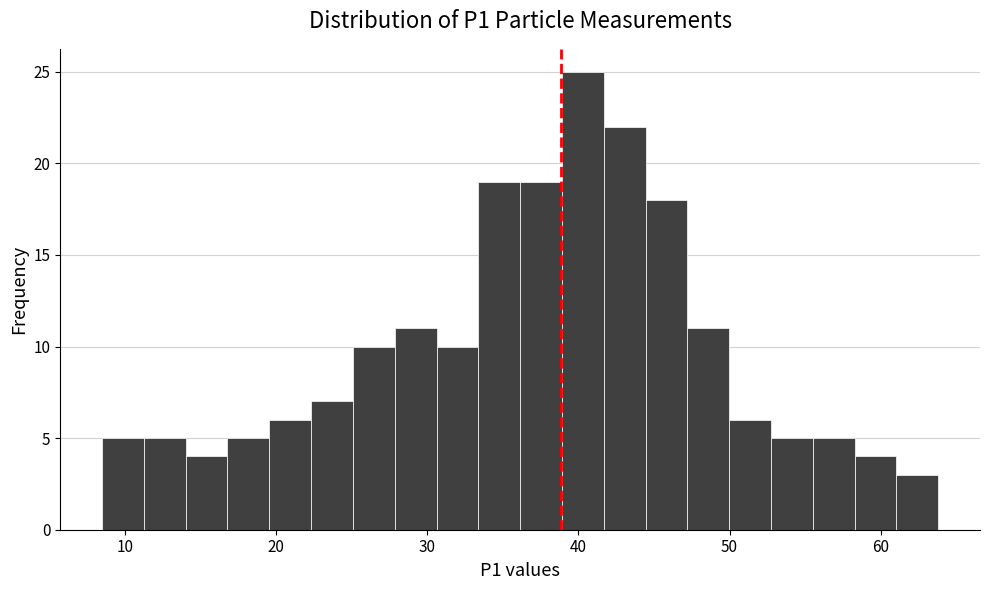

Read against the x-axis, roughly where is the centre of the tallest bar?

40